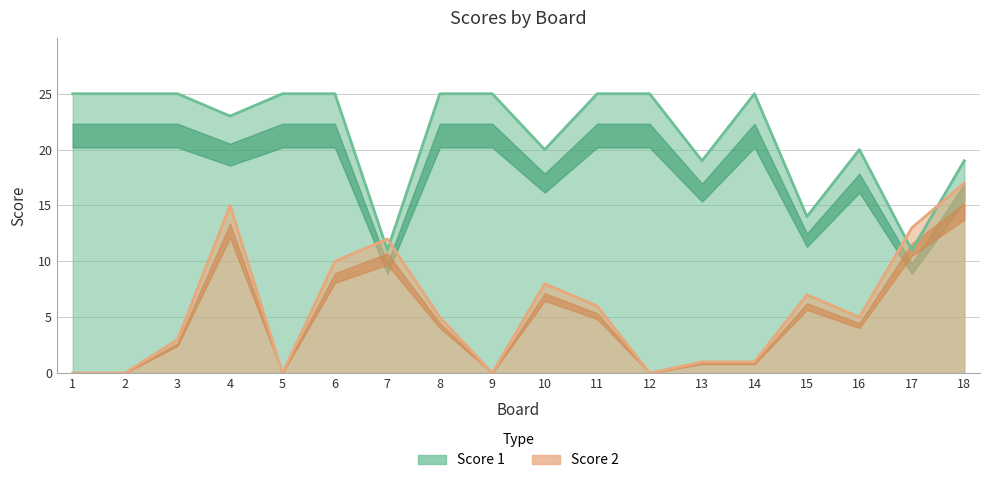

Between 6 and 11, which series saw the biggest shift?

Score 2